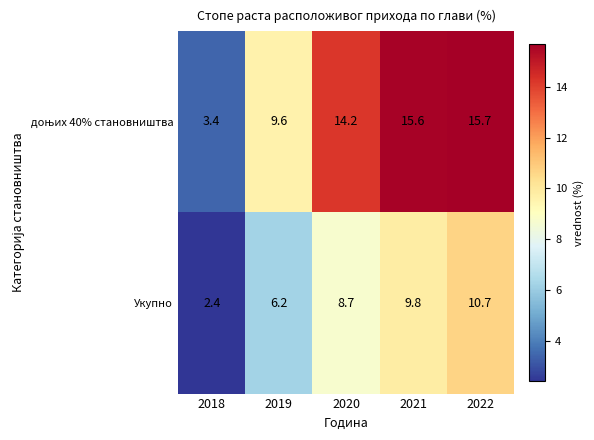

At which label does Укупно first exceed 8?

2020